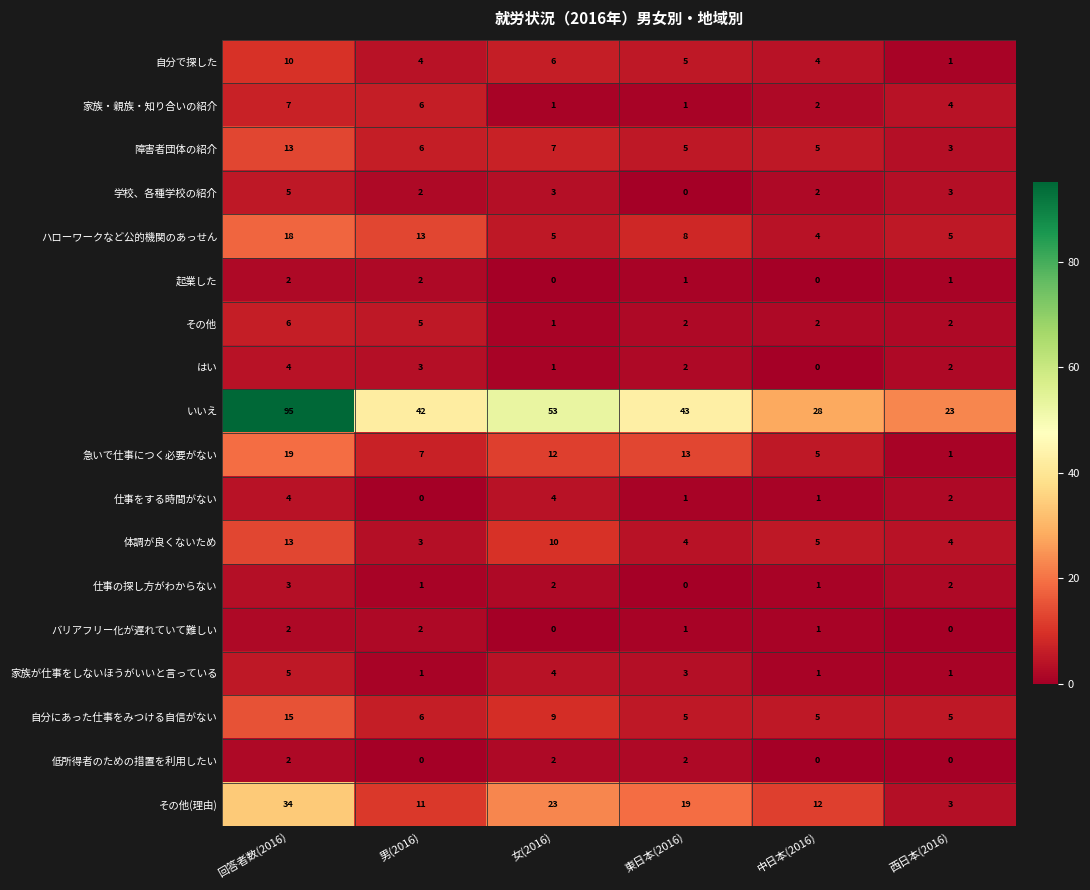

How many distinct data groups are displayed?

18